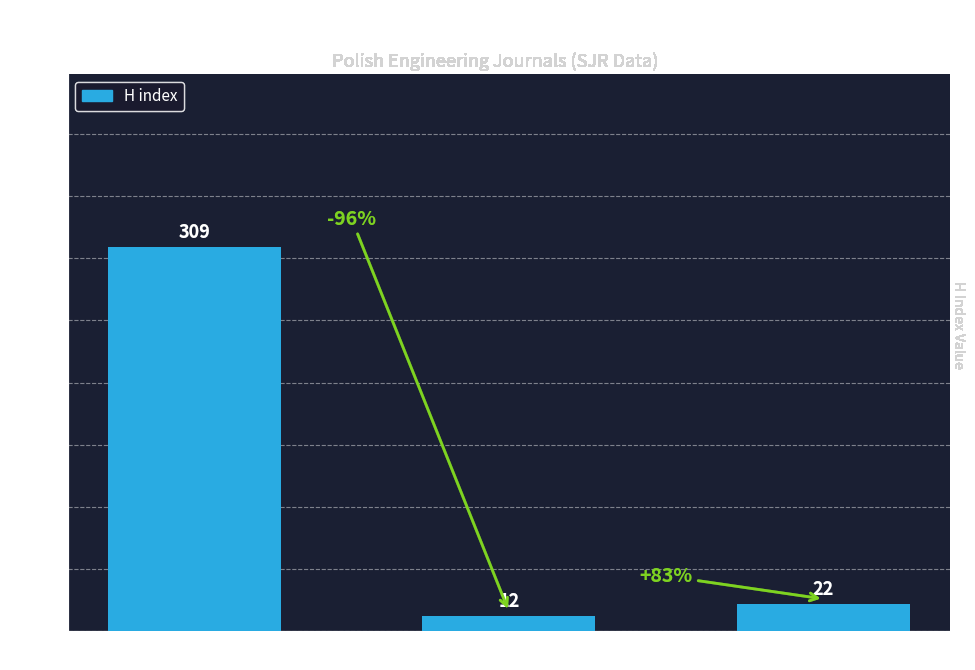

Does the chart contain any negative values?

No